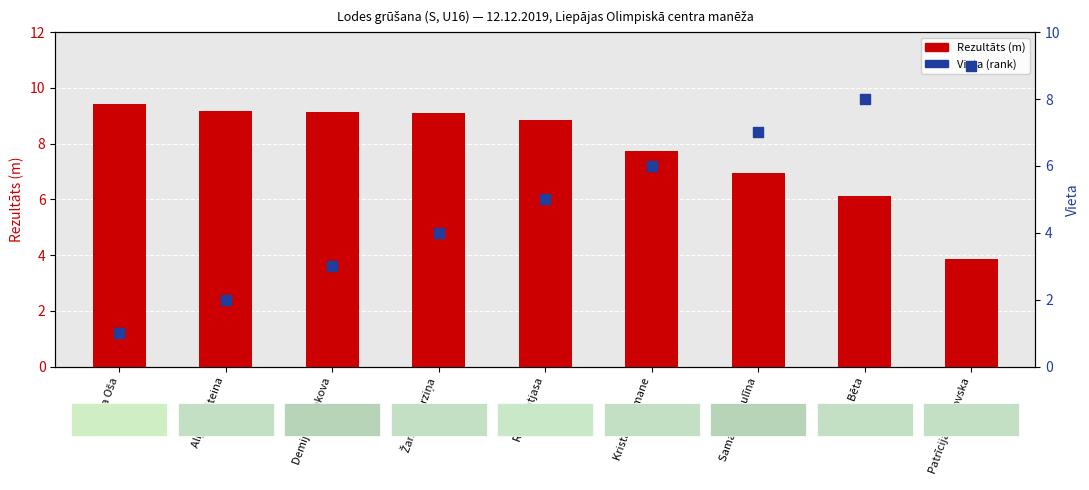

Is the value of Rezultāts (m) at Samanta Taulīna greater than the value of Vieta (rank) at Demija Burlakova?

Yes